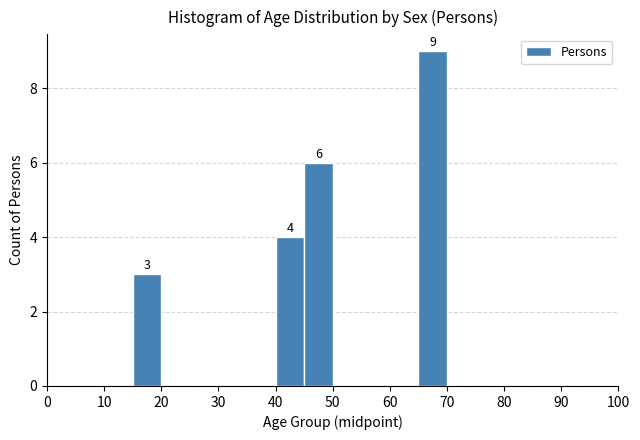

Which range on the x-axis has the tallest bar?

65 to 70